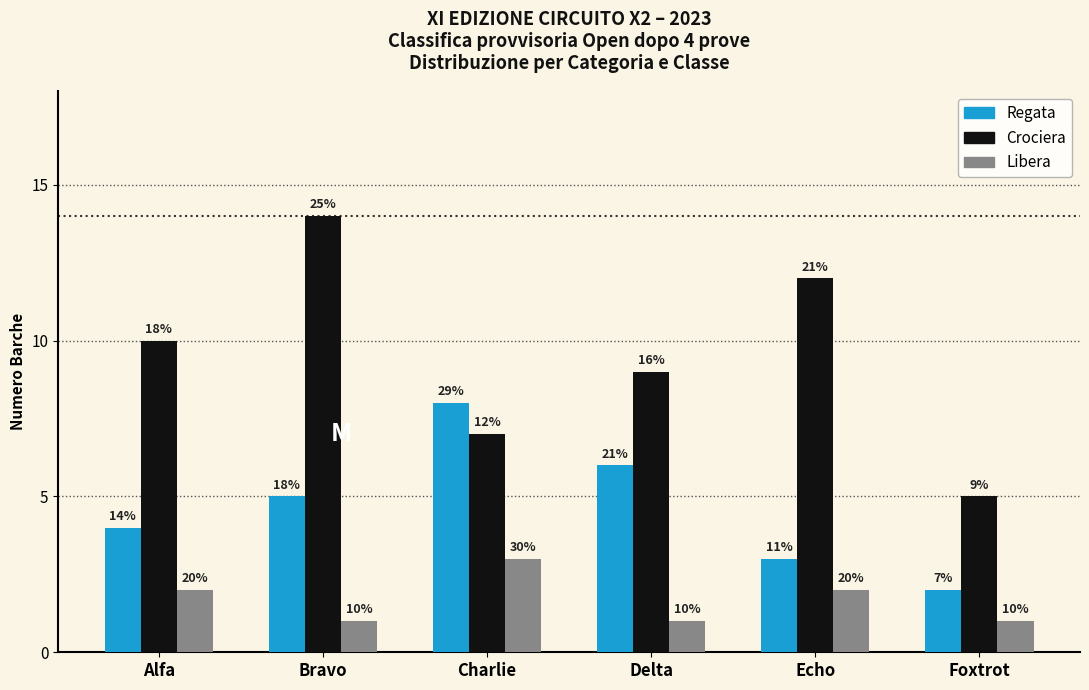

Rank the categories by Crociera value from lowest to highest.

Foxtrot, Charlie, Delta, Alfa, Echo, Bravo